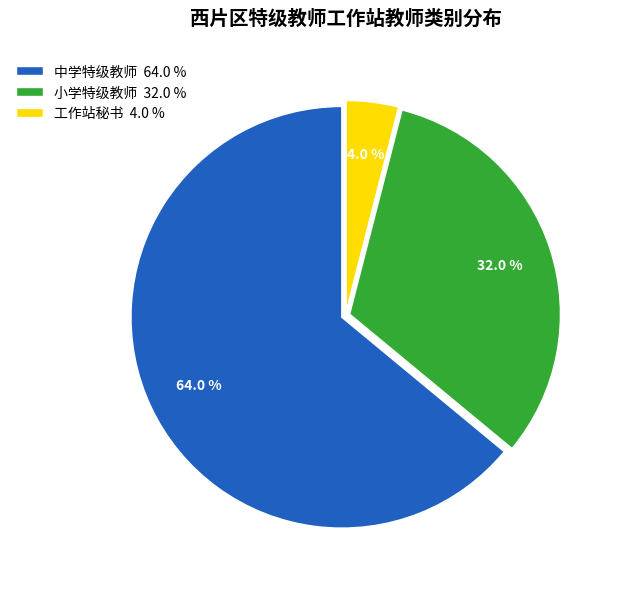

What is the largest slice in the pie chart?

中学特级教师